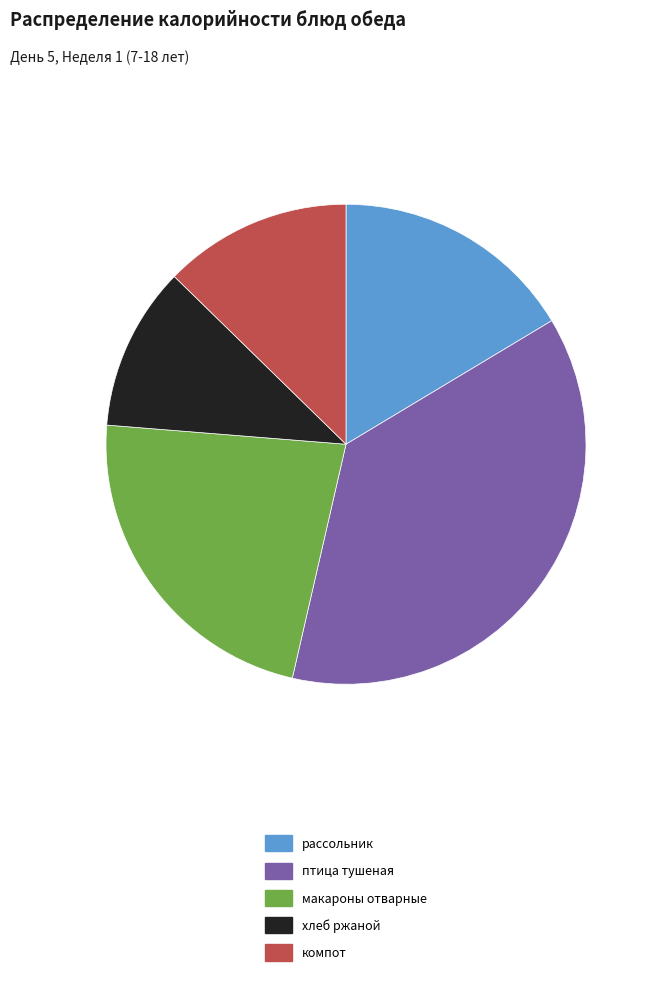

What is the largest slice in the pie chart?

птица тушеная